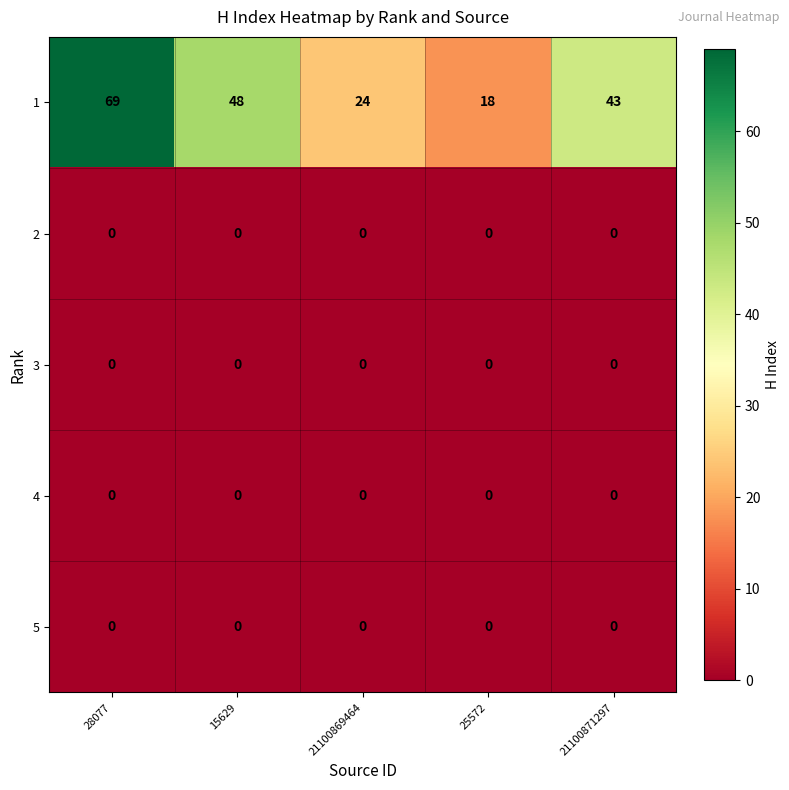

What is the total value across all series at 15629?

48